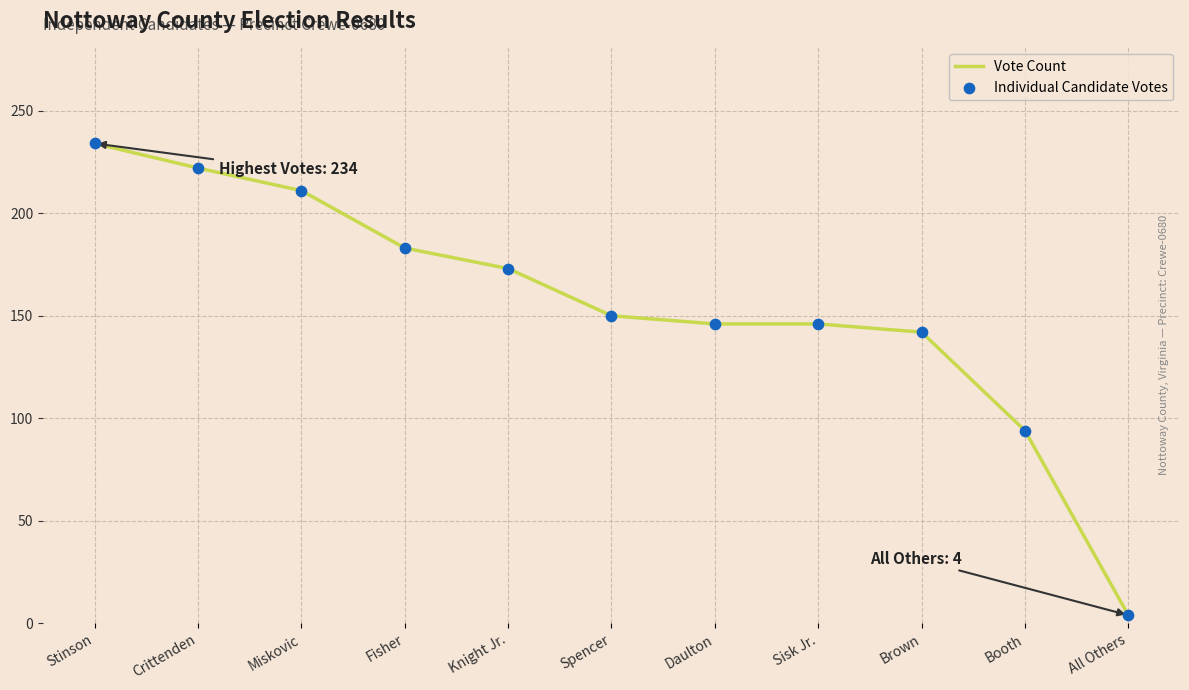

What is the change in value from Miskovic to Booth?

-117